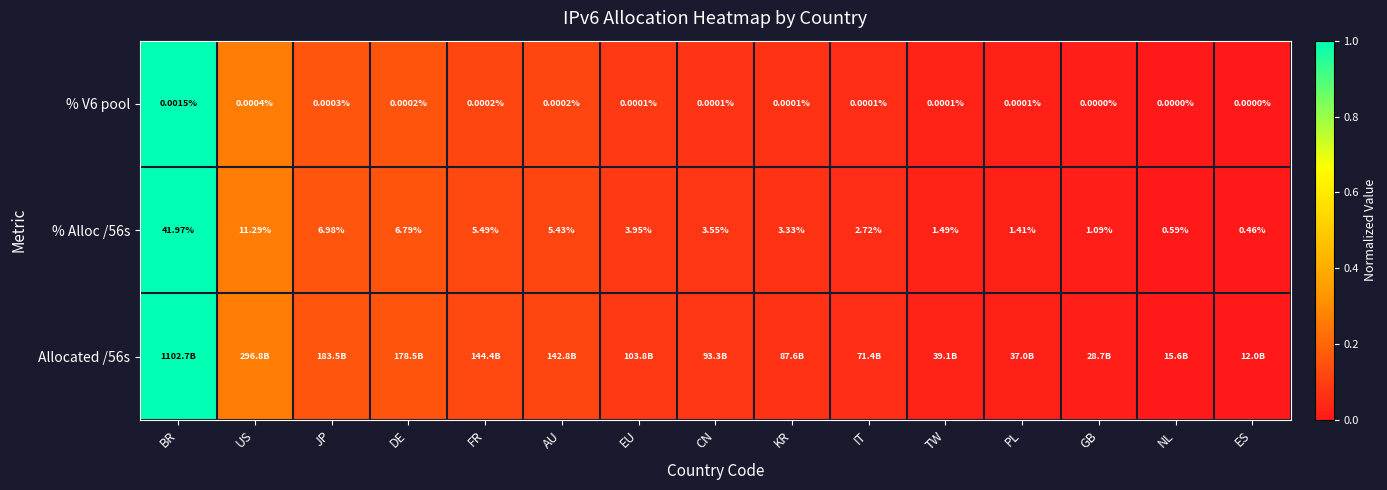

At which label does % Alloc /56s first exceed 3?

BR